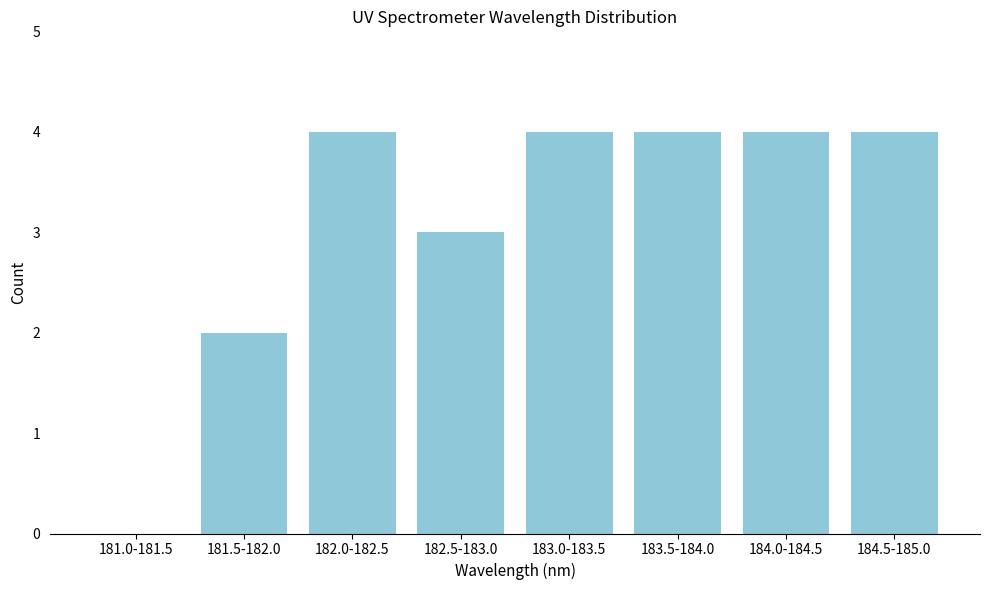

Reading left to right, extract all data points from this chart.

181.0-181.5=0	181.5-182.0=2	182.0-182.5=4	182.5-183.0=3	183.0-183.5=4	183.5-184.0=4	184.0-184.5=4	184.5-185.0=4